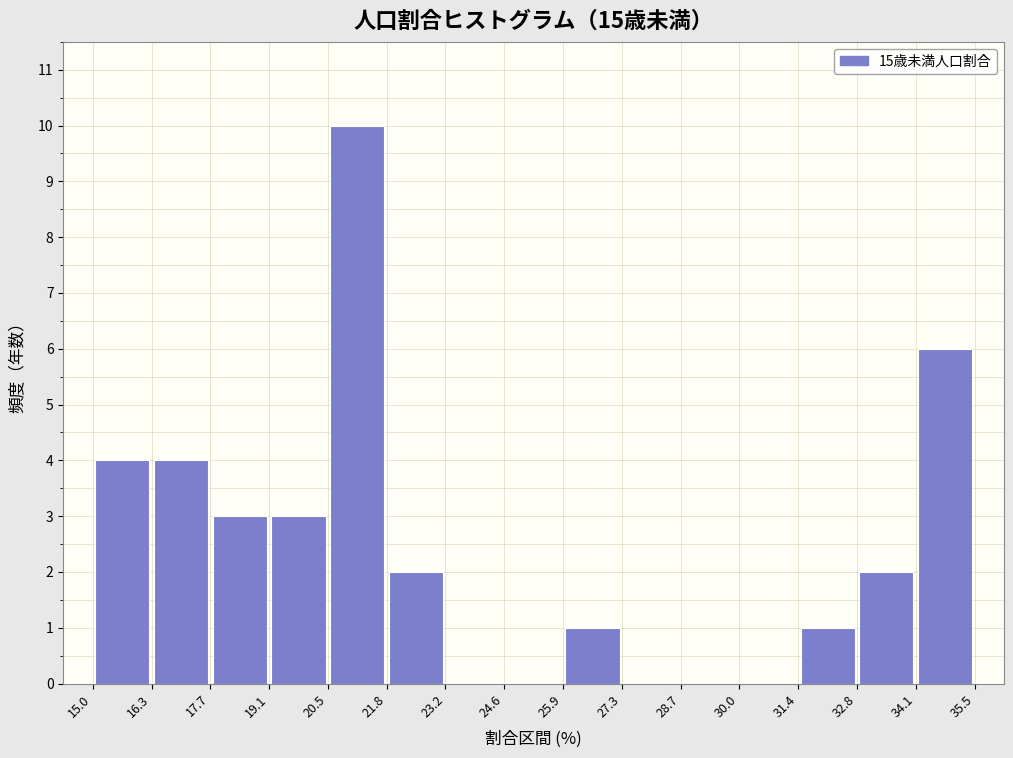

Reading left to right, list every bar in this chart as the range it spans on the x-axis followed by its height. The values are not printed on the chart, so give them approximately, as read against the axis.

15.0 to 16.3: 4
16.3 to 17.7: 4
17.7 to 19.1: 3
19.1 to 20.5: 3
20.5 to 21.8: 10
21.8 to 23.2: 2
23.2 to 24.6: 0
24.6 to 25.9: 0
25.9 to 27.3: 1
27.3 to 28.7: 0
28.7 to 30.0: 0
30.0 to 31.4: 0
31.4 to 32.8: 1
32.8 to 34.1: 2
34.1 to 35.5: 6